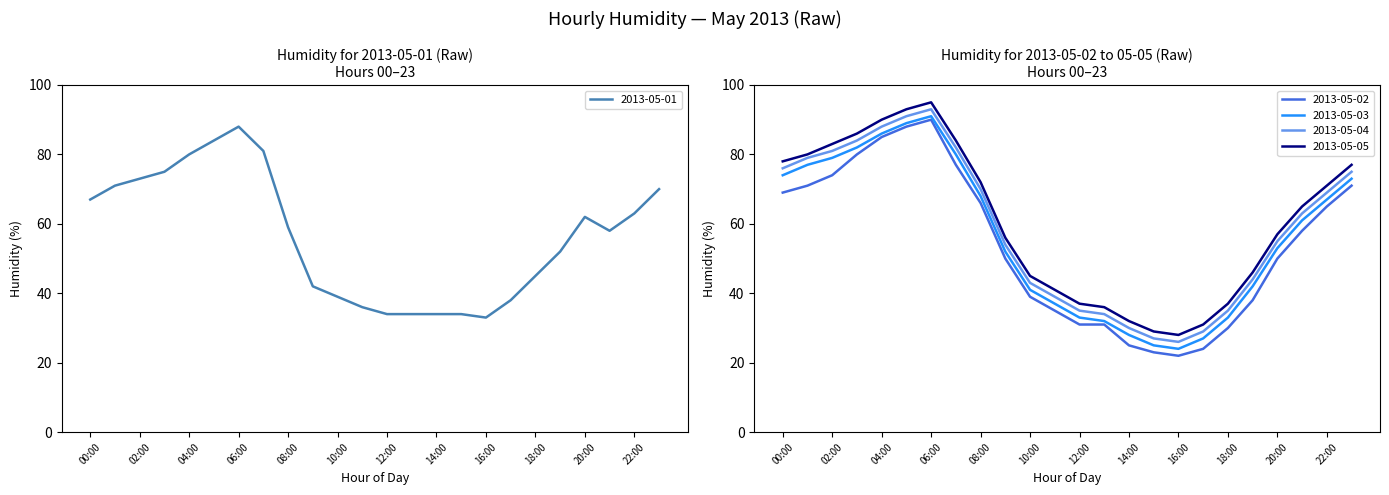

In 2013-05-02, how many points are lower than both neighbors (excluding endpoints)?

1